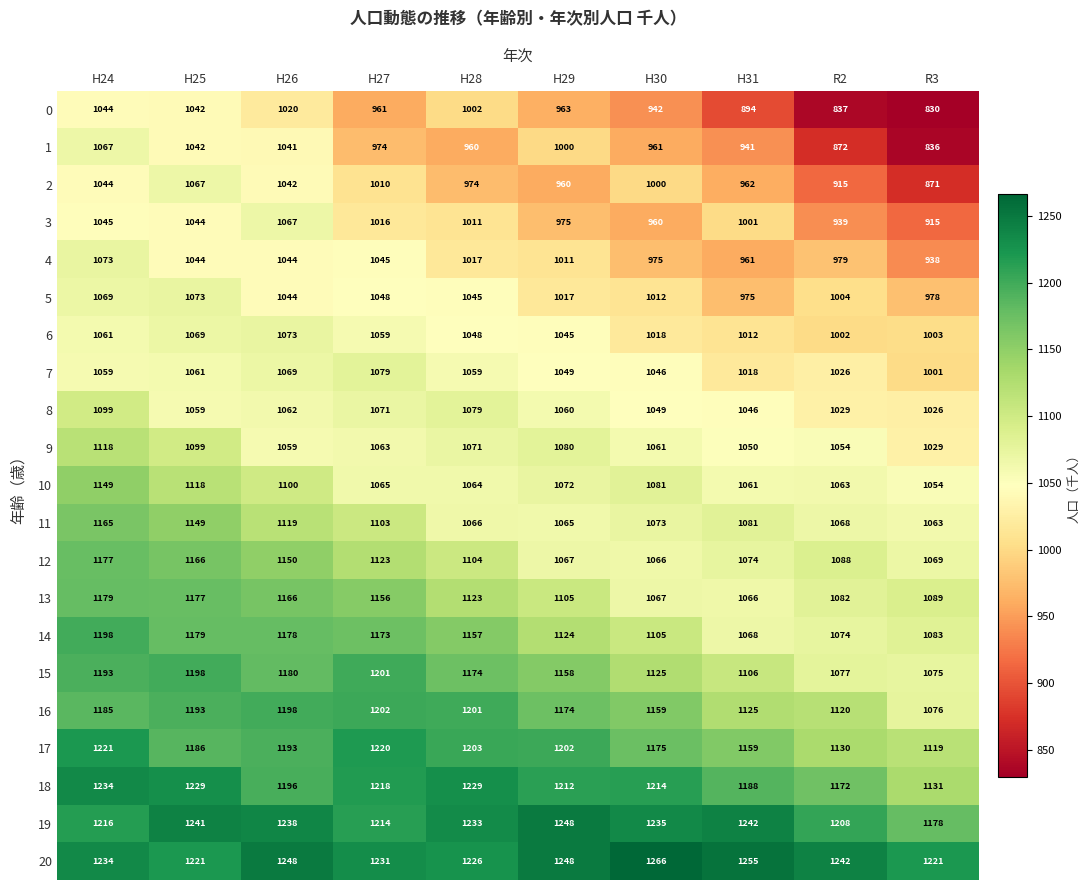

Which label corresponds to the largest value in the chart?

H30